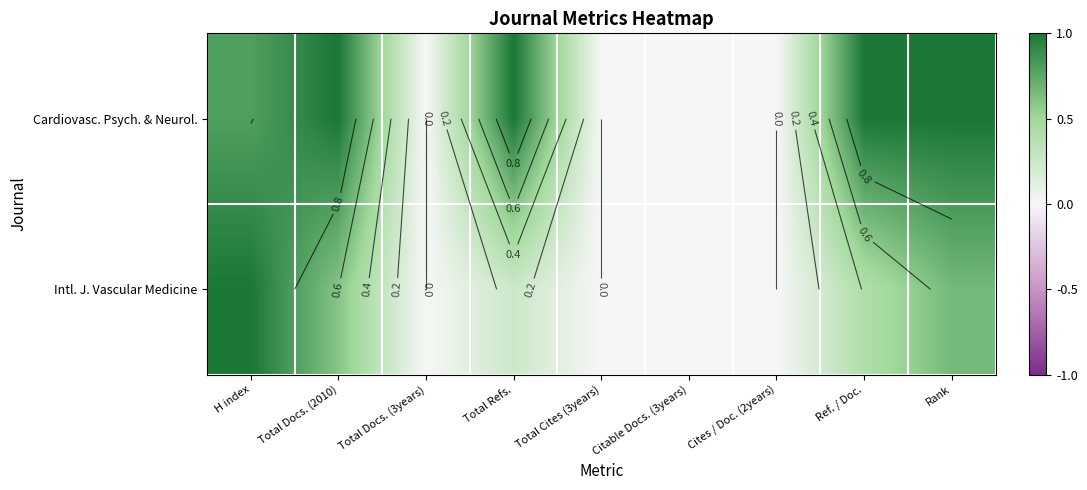

Which category has the highest value across all series?

Total Docs. (2010)